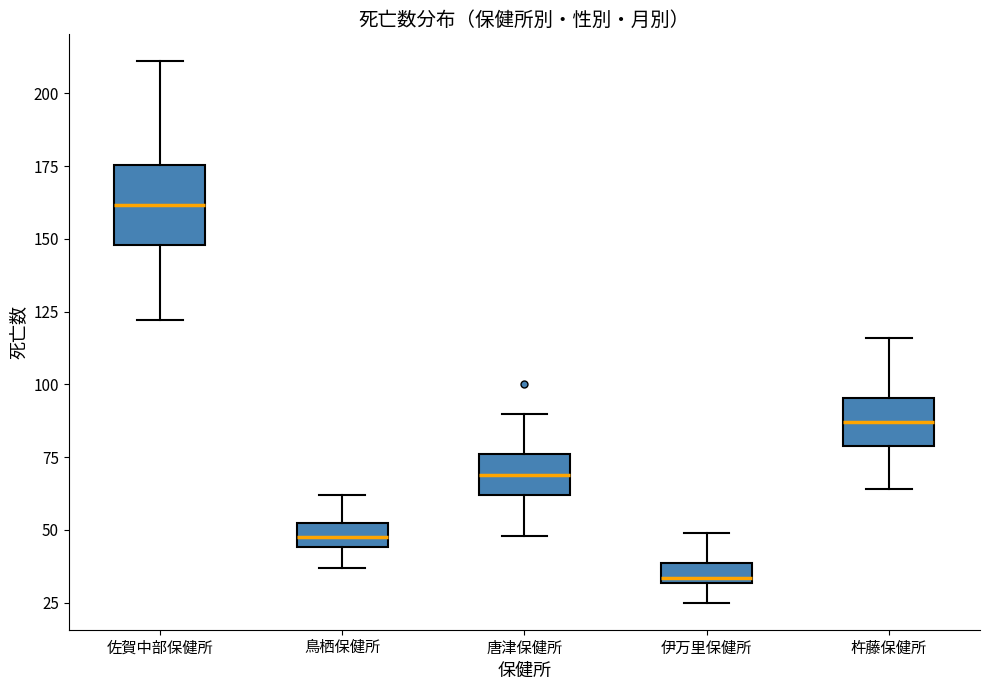

Where does the upper whisker of the box for 佐賀中部保健所 end on the y-axis? The values are not printed on the chart, so give them approximately, as read against the axis.

210